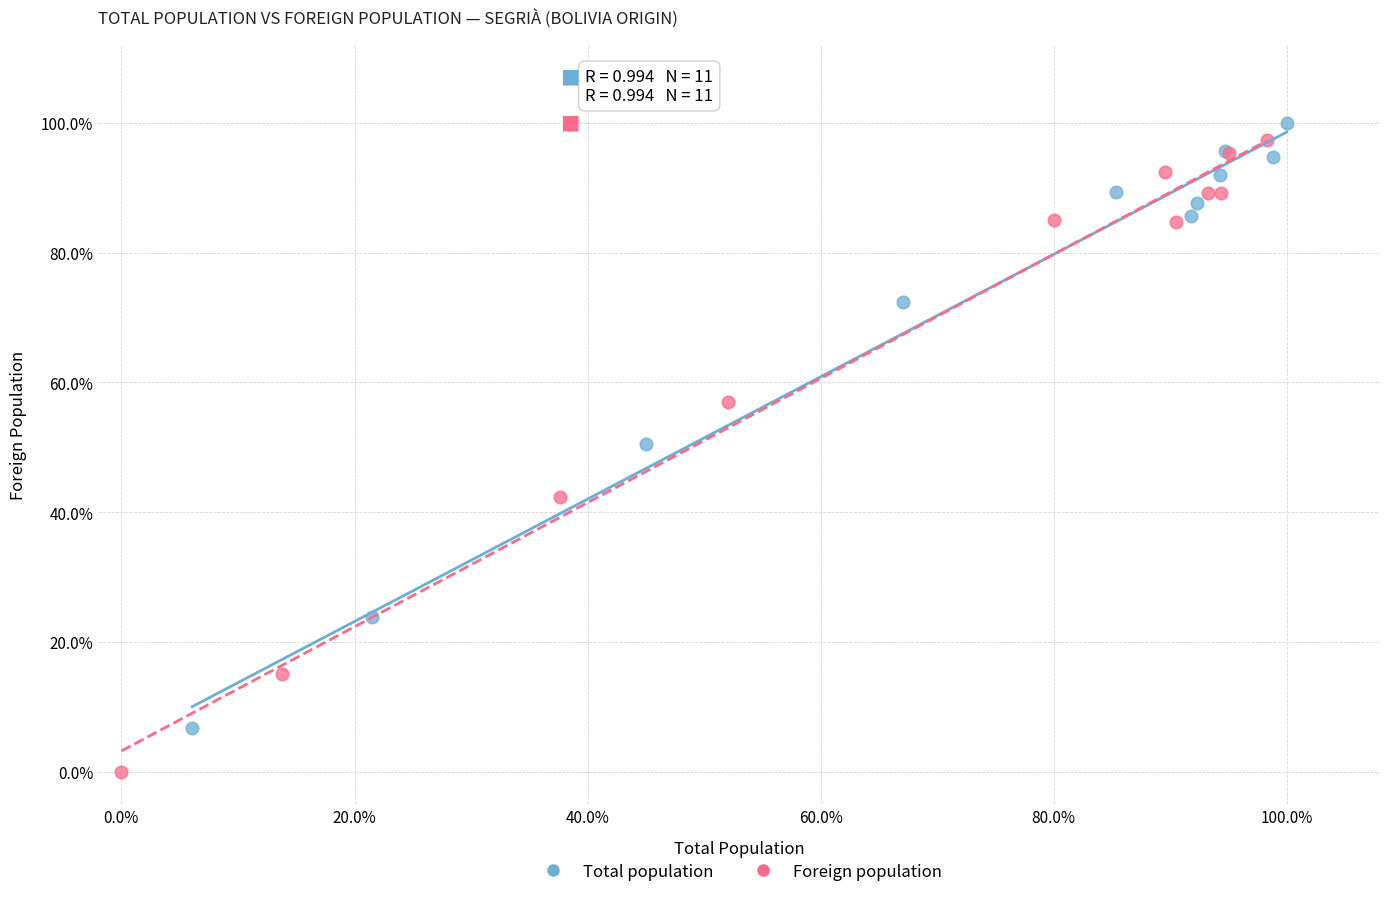

Which series contains the highest Y value?

Total population